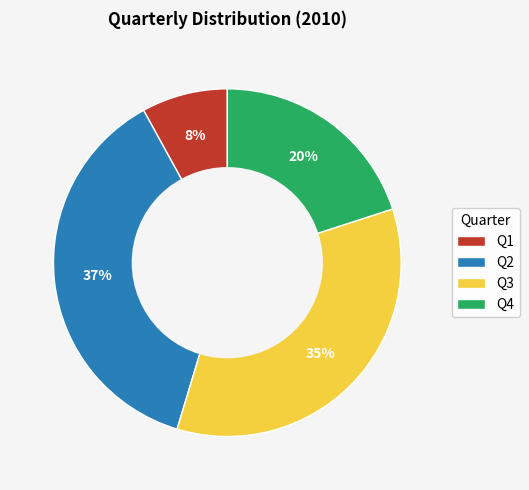

Which has a higher value, Q3 or Q1?

Q3